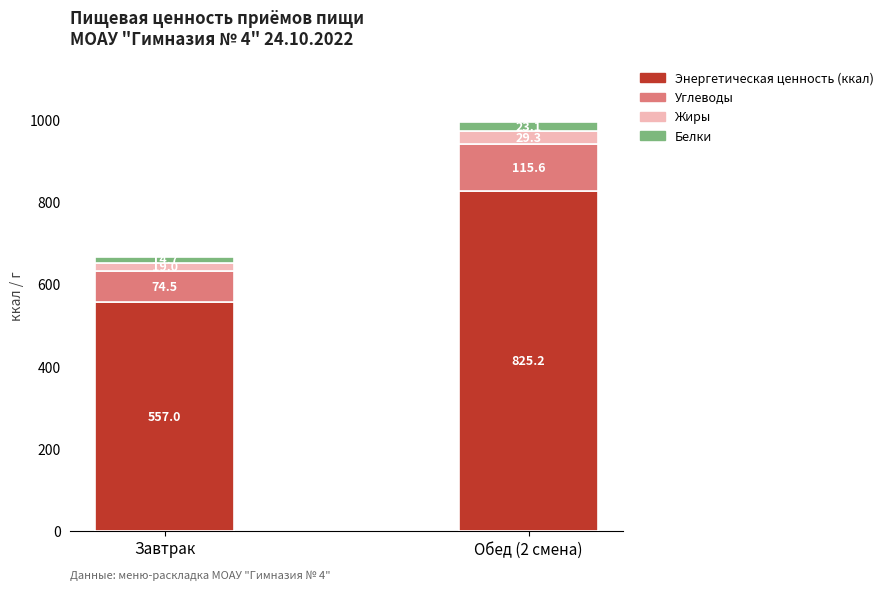

At which category is the sum across all series the highest?

Обед (2 смена)